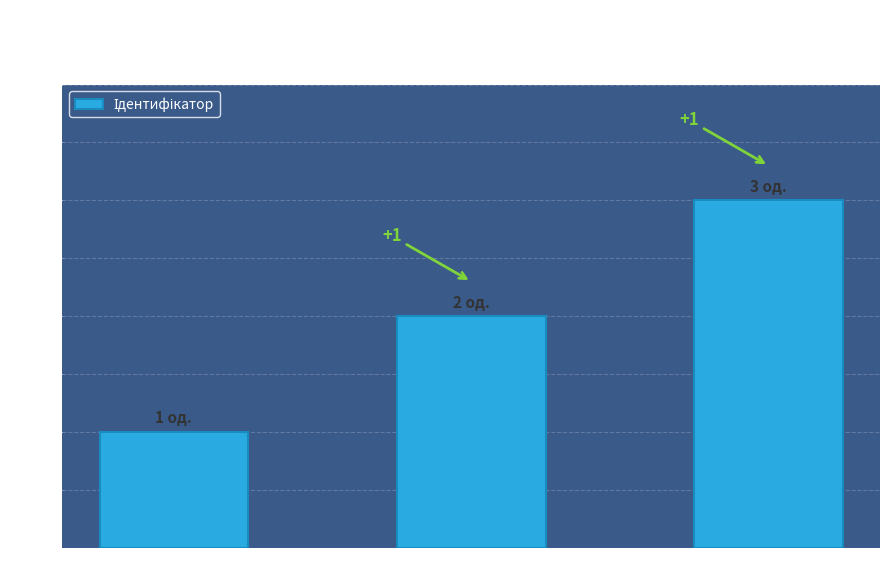

What is the value of the 3rd bar from the left?

3